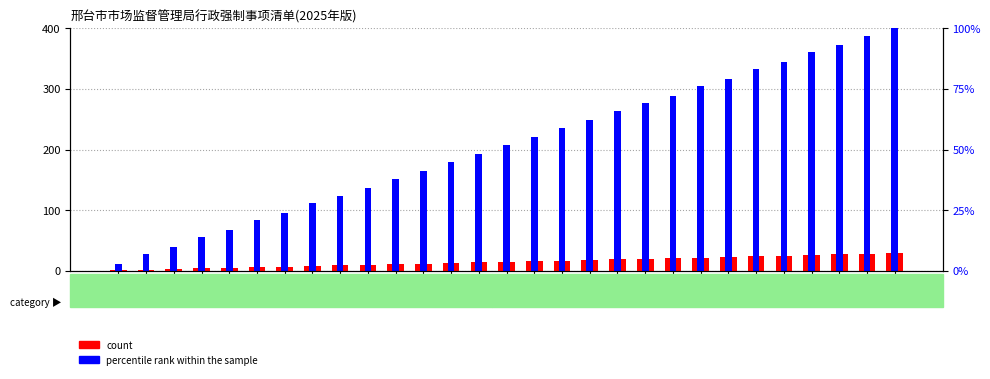

What is the difference between the maximum and minimum values in the percentile rank within the sample series?

388